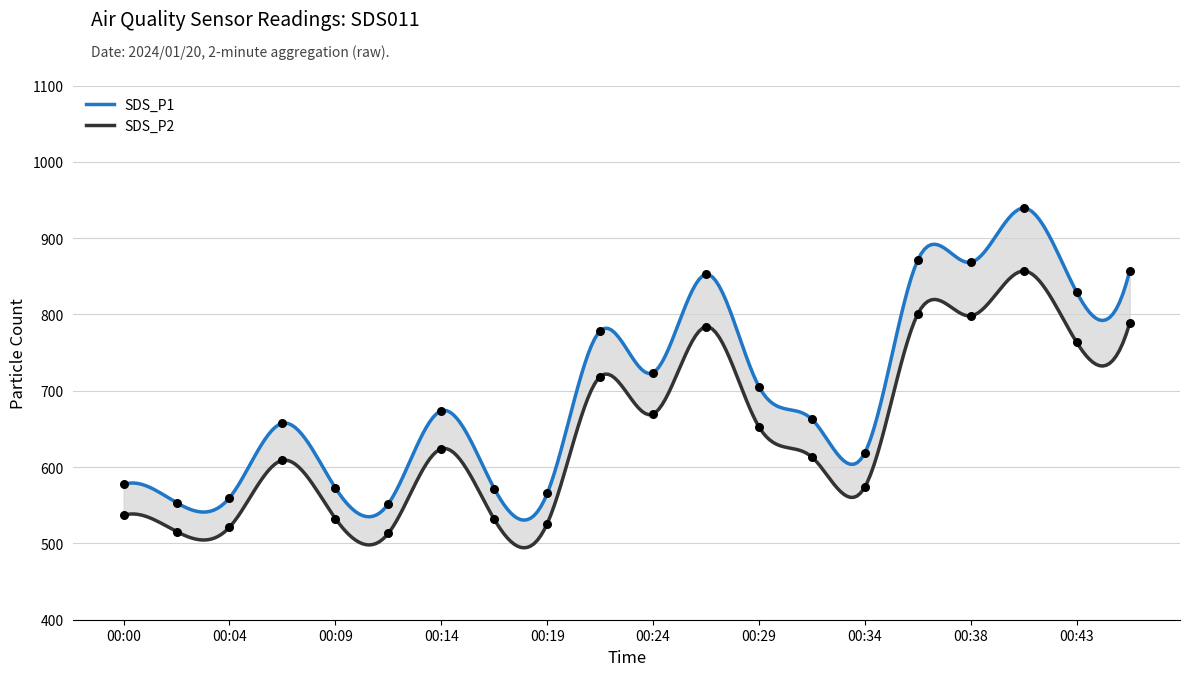

Which series has the largest Y range (max minus min)?

SDS_P1